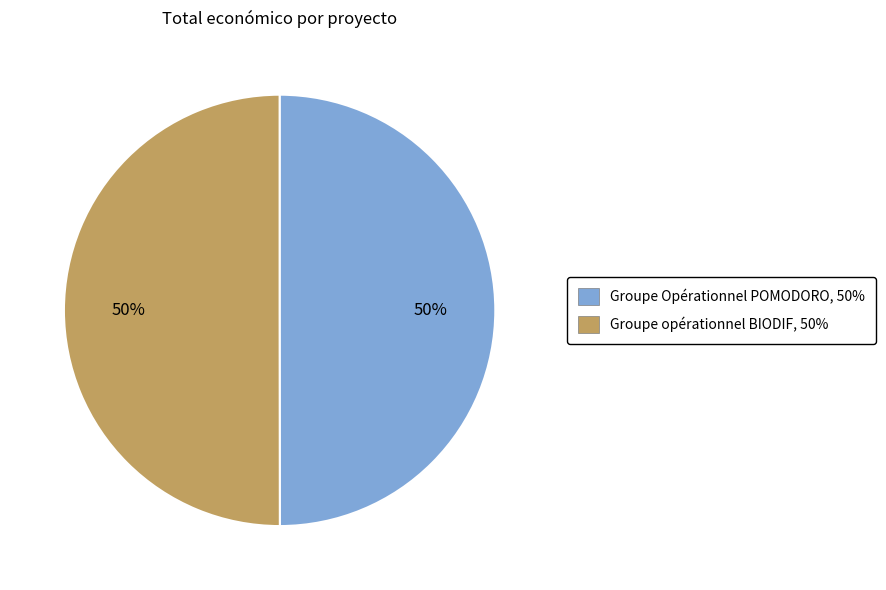

To the nearest percent, what portion does Groupe Opérationnel POMODORO represent?

50%